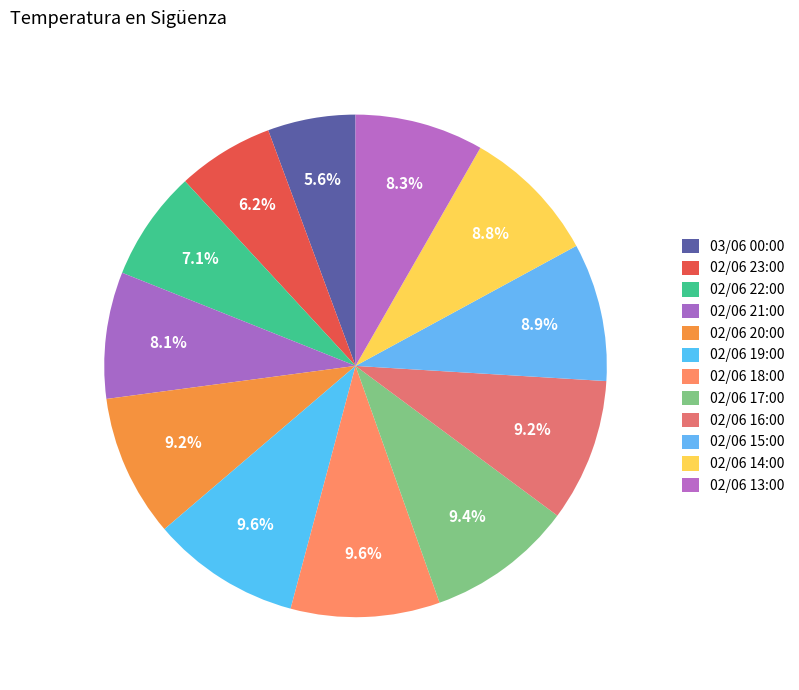

To the nearest percent, what portion does 02/06 14:00 represent?

9%